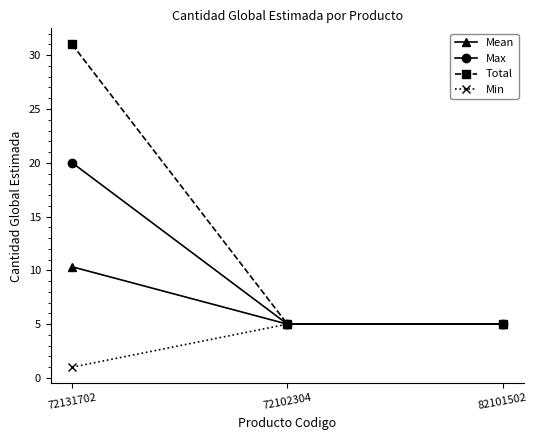

Which series has the largest total across all categories?

Total